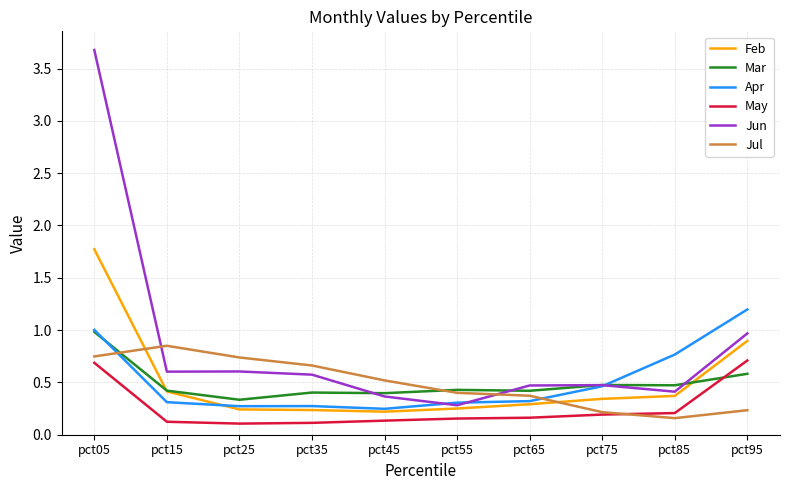

Read the Feb value at pct05.

1.8